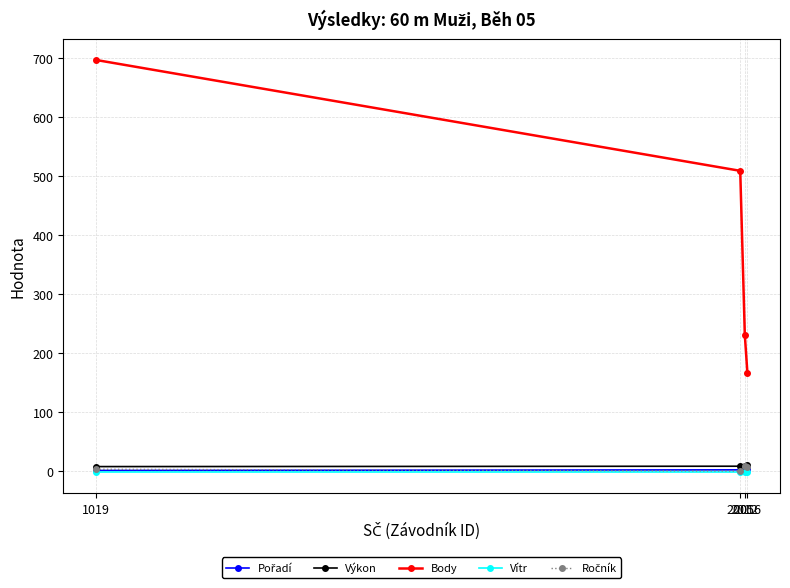

True or false: Body and Výkon cross at least once.

False